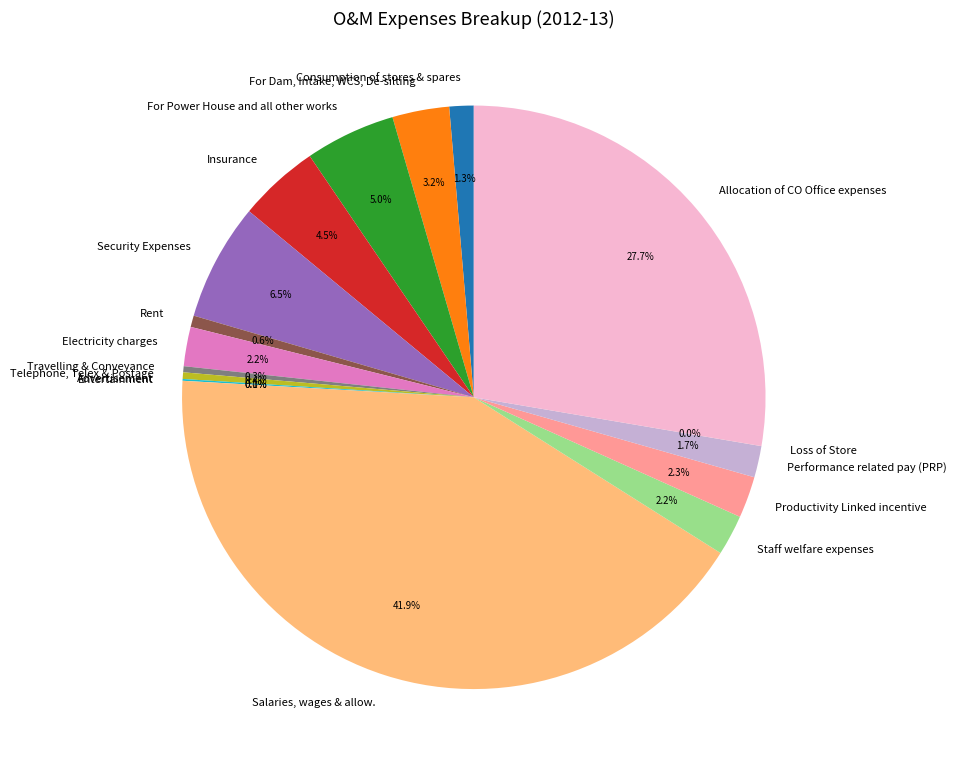

What is the largest slice in the pie chart?

Salaries, wages & allow.